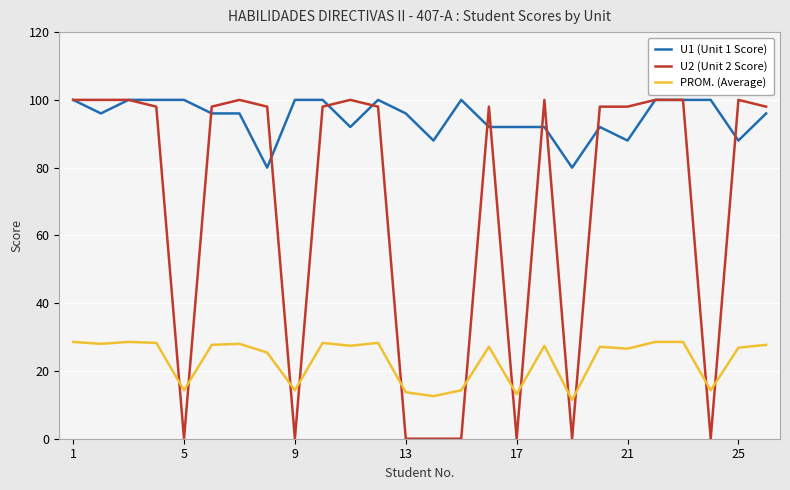

What is the average value of the U2 (Unit 2 Score) series?

68.5